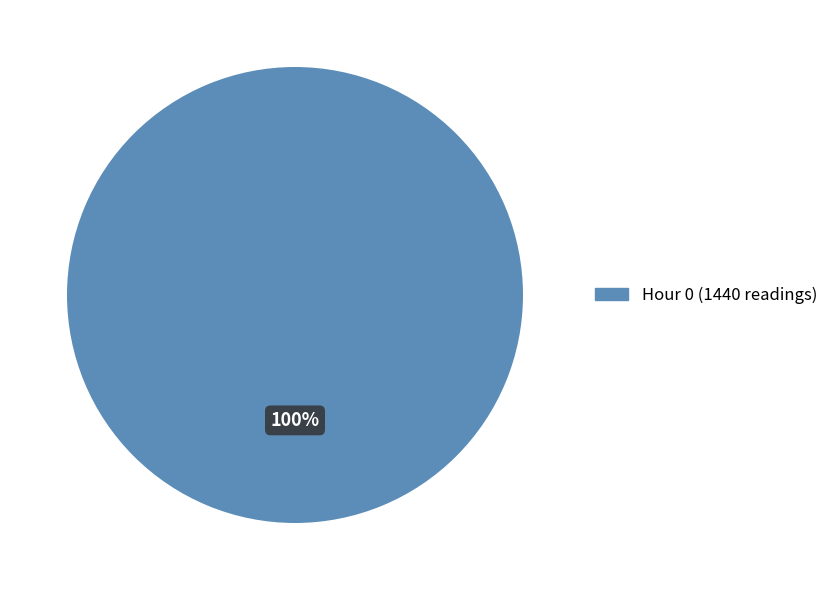

Rank the categories by value from lowest to highest.

Hour 0